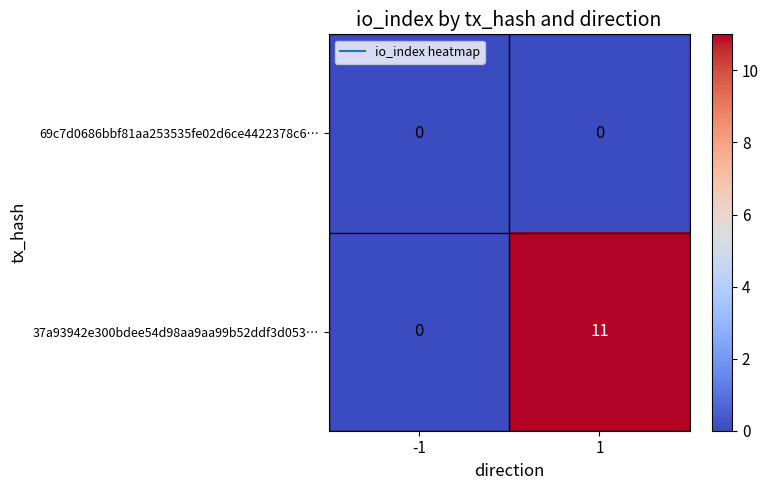

Reading left to right, extract all data points from this chart.

69c7d0686bbf81aa253535fe02d6ce4422378c6…: 0	0
37a93942e300bdee54d98aa9aa99b52ddf3d053…: 0	11